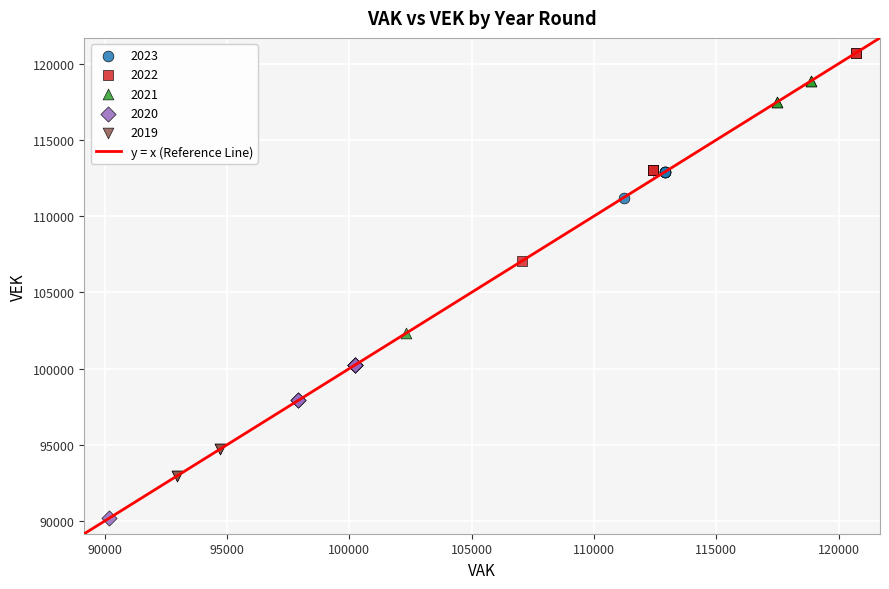

Which series has the widest spread of Y values?

2021